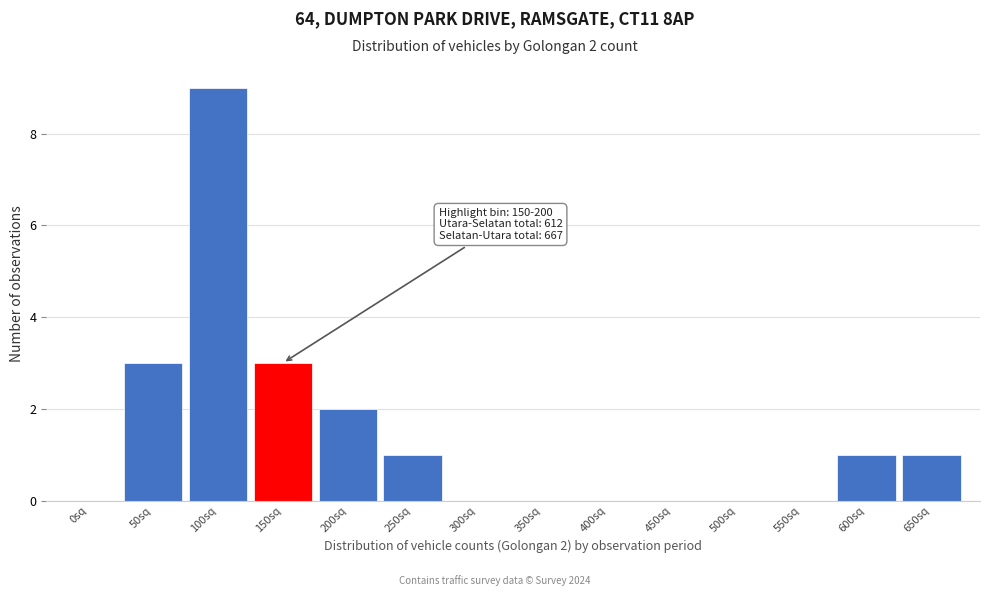

Reading right to left, extract all data points from this chart.

650sq=1	600sq=1	550sq=0	500sq=0	450sq=0	400sq=0	350sq=0	300sq=0	250sq=1	200sq=2	150sq=3	100sq=9	50sq=3	0sq=0